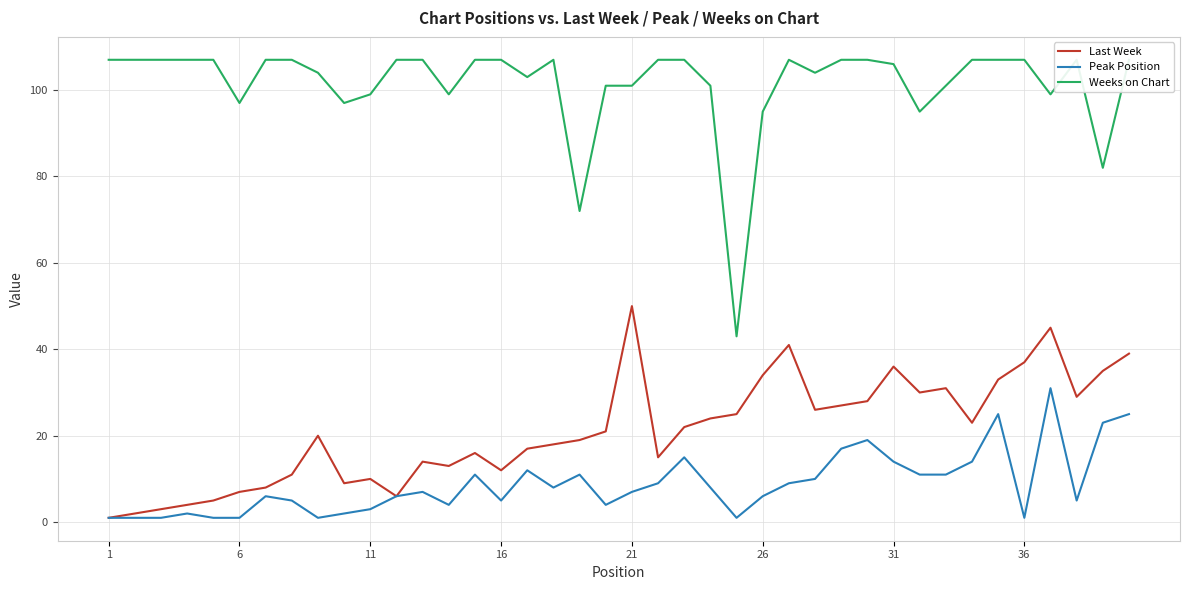

Reading right to left, extract all data points from this chart.

Last Week: 39	35	29	45	37	33	23	31	30	36	28	27	26	41	34	25	24	22	15	50	21	19	18	17	12	16	13	14	6	10	9	20	11	8	7	5	4	3	2	1
Peak Position: 25	23	5	31	1	25	14	11	11	14	19	17	10	9	6	1	8	15	9	7	4	11	8	12	5	11	4	7	6	3	2	1	5	6	1	1	2	1	1	1
Weeks on Chart: 107	82	107	99	107	107	107	101	95	106	107	107	104	107	95	43	101	107	107	101	101	72	107	103	107	107	99	107	107	99	97	104	107	107	97	107	107	107	107	107